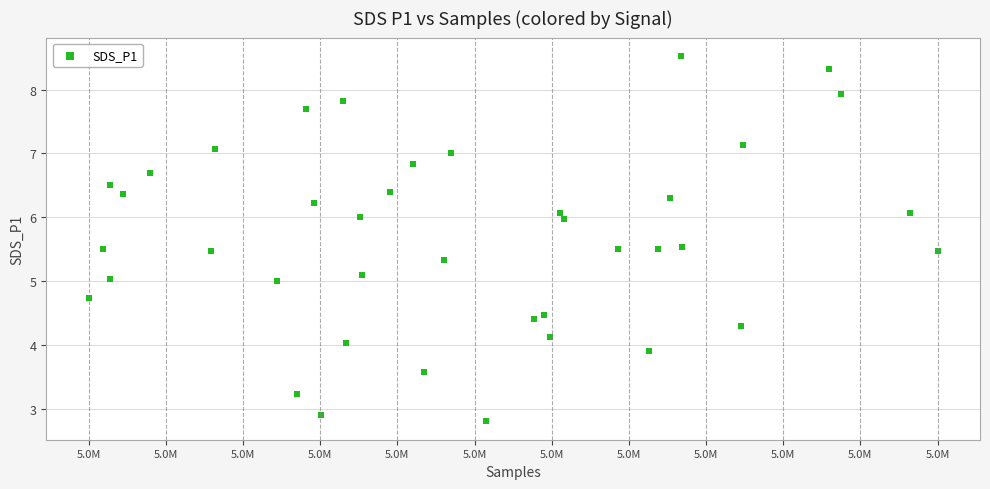

What is the range of Y values (max minus min)?

5.7